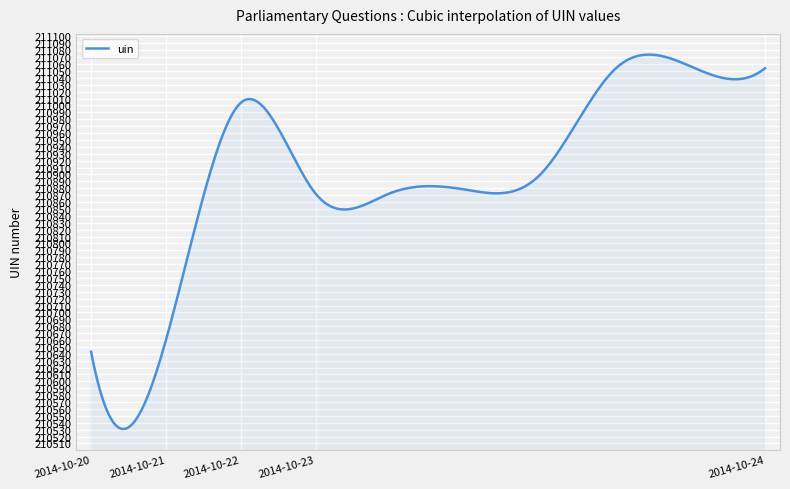

What is the maximum value shown in the chart?

211073.7